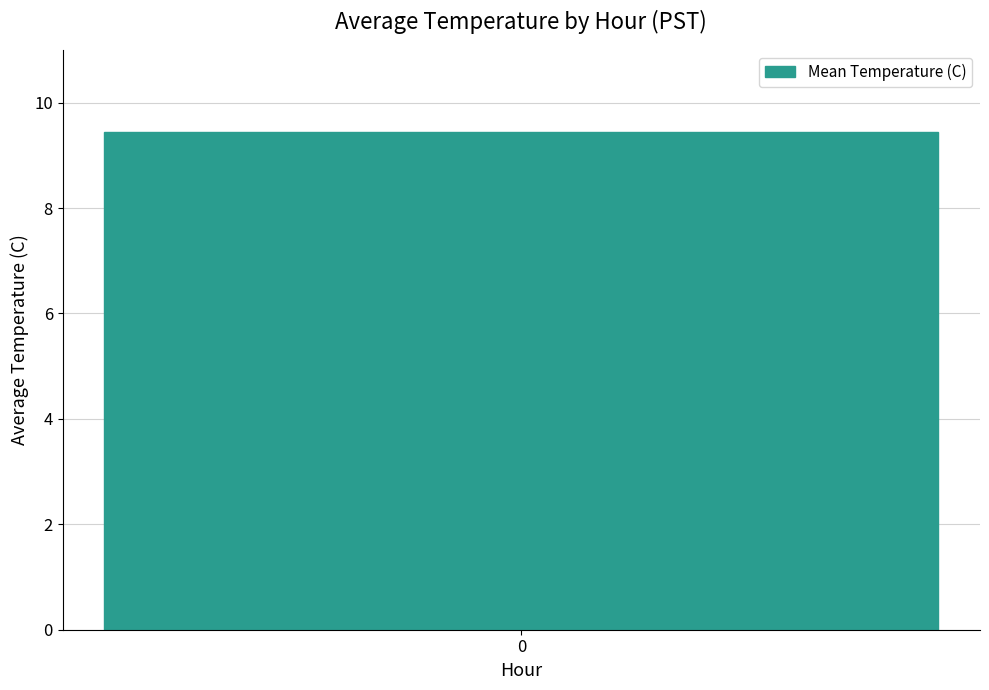

Is it true that the value at 13 is 14.4?

False